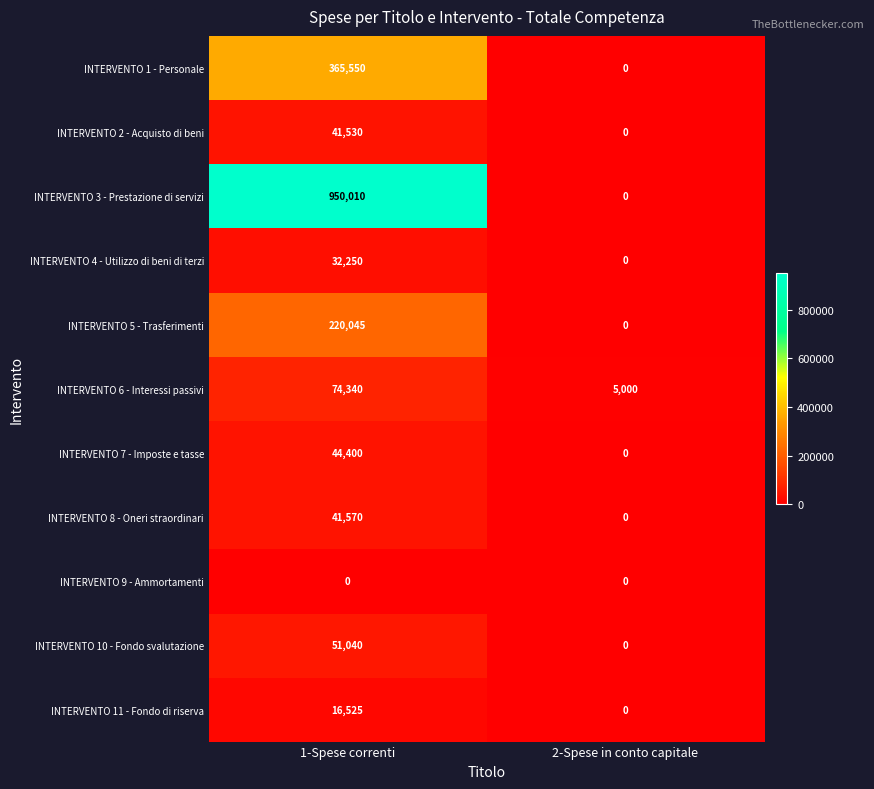

Which series has the widest spread of values?

INTERVENTO 3 - Prestazione di servizi